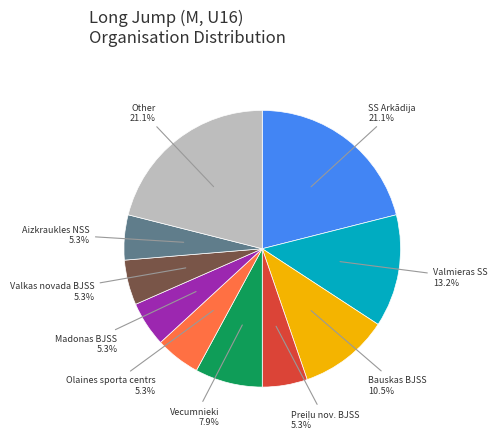

What percentage is the Valkas novada BJSS slice, to the nearest percent?

5%